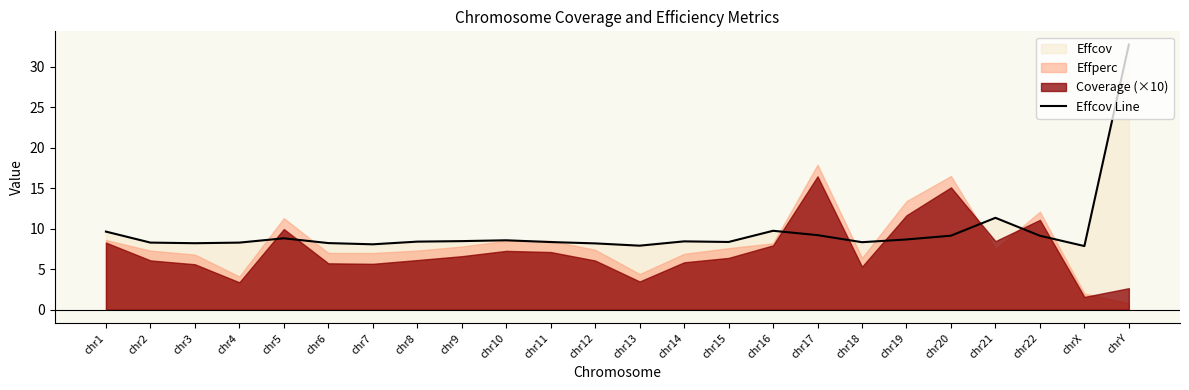

At which label is Effcov Line closest to 20?

chr21